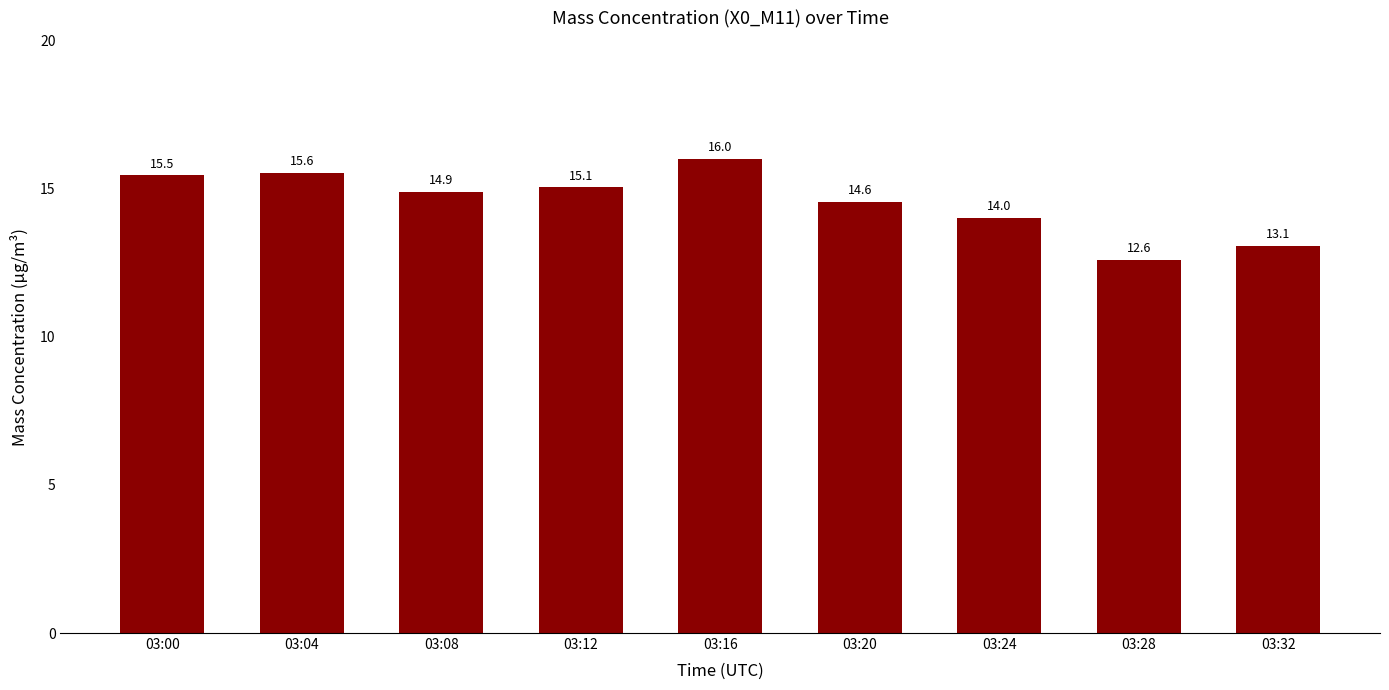

At which label does the data first exceed 14?

03:00